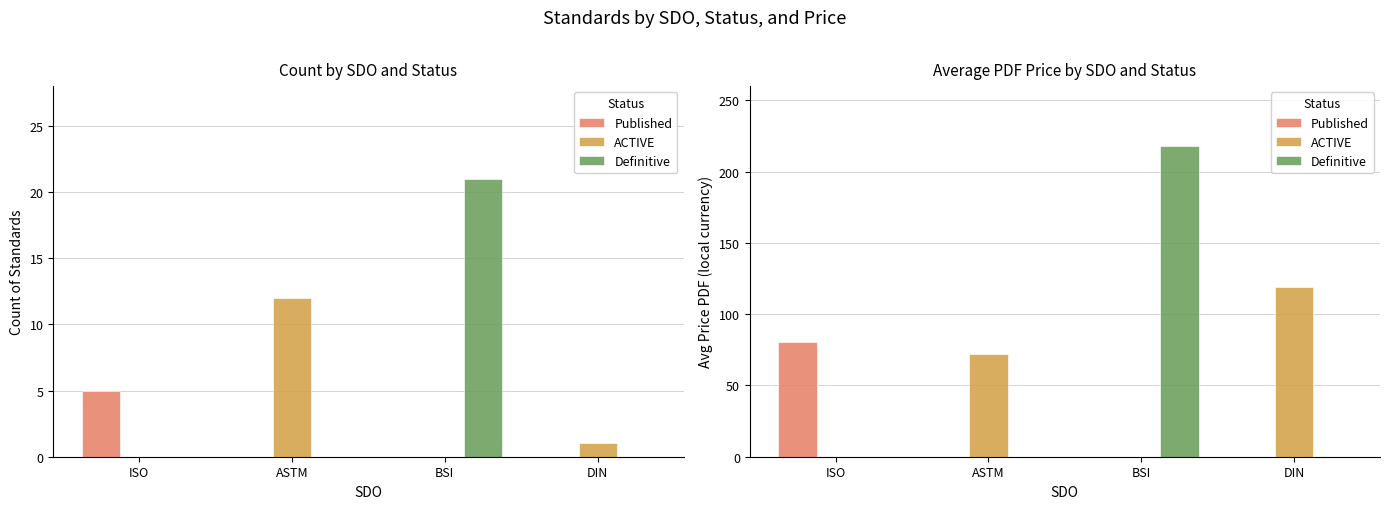

Which has a higher value, ISO or BSI?

ISO